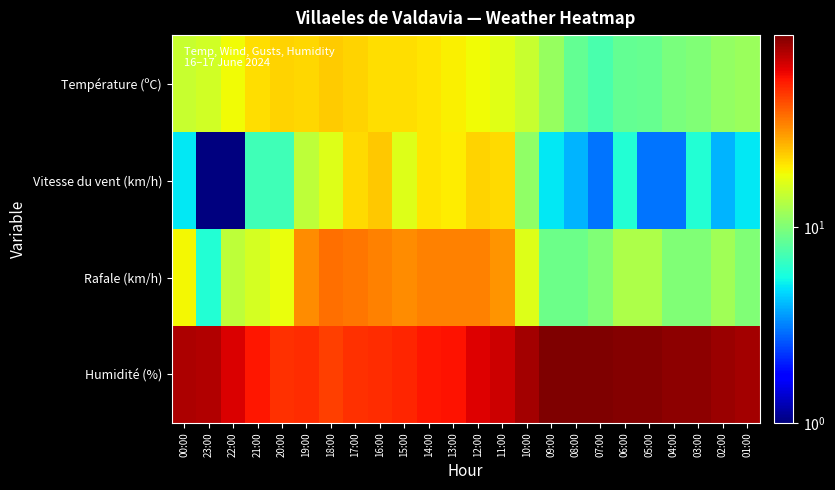

What is the maximum value shown in the chart?

96.0